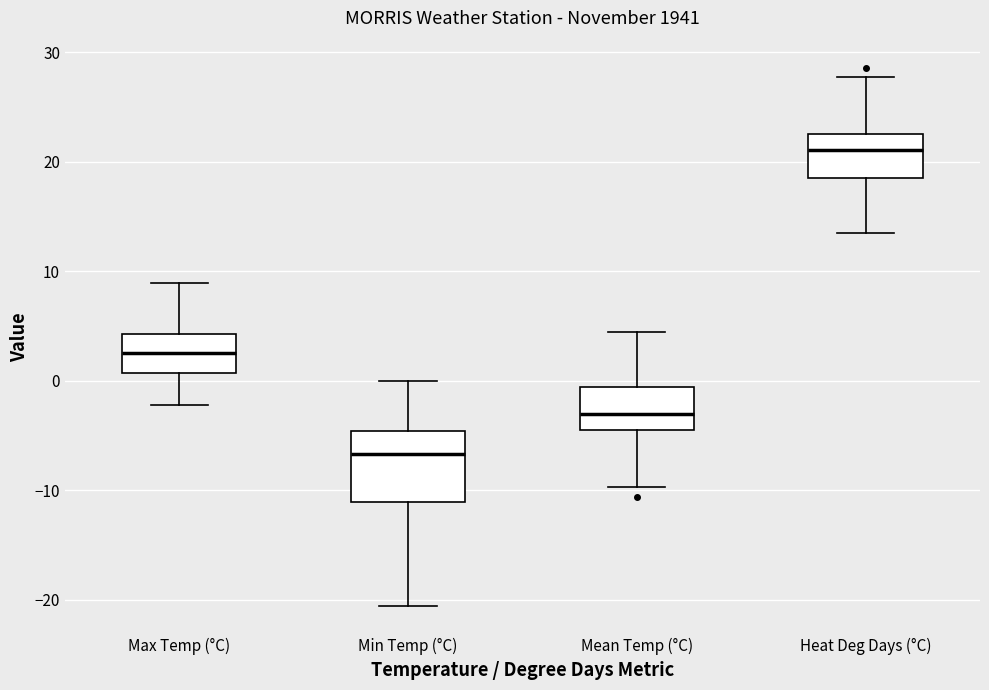

Comparing the boxes themselves (not the whiskers), which one is the tallest?

Min Temp (°C)